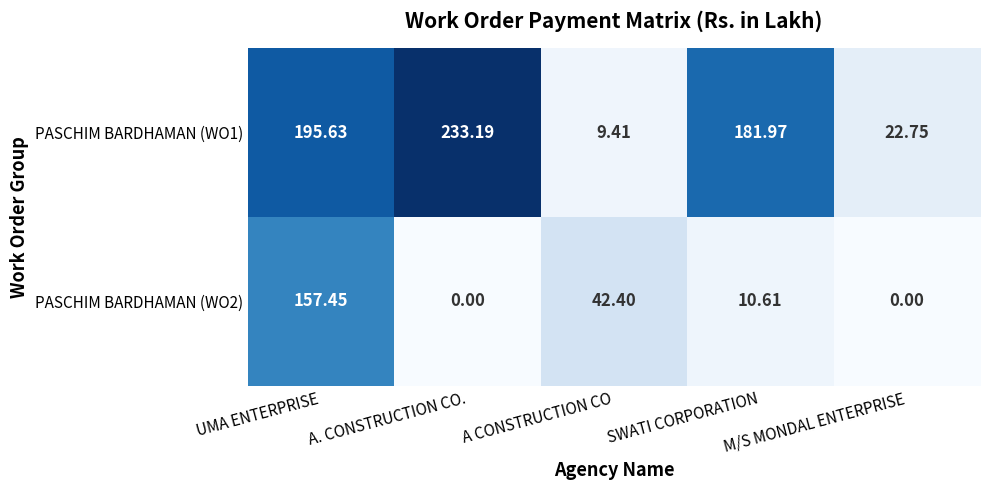

At which category is the sum across all series the highest?

UMA ENTERPRISE